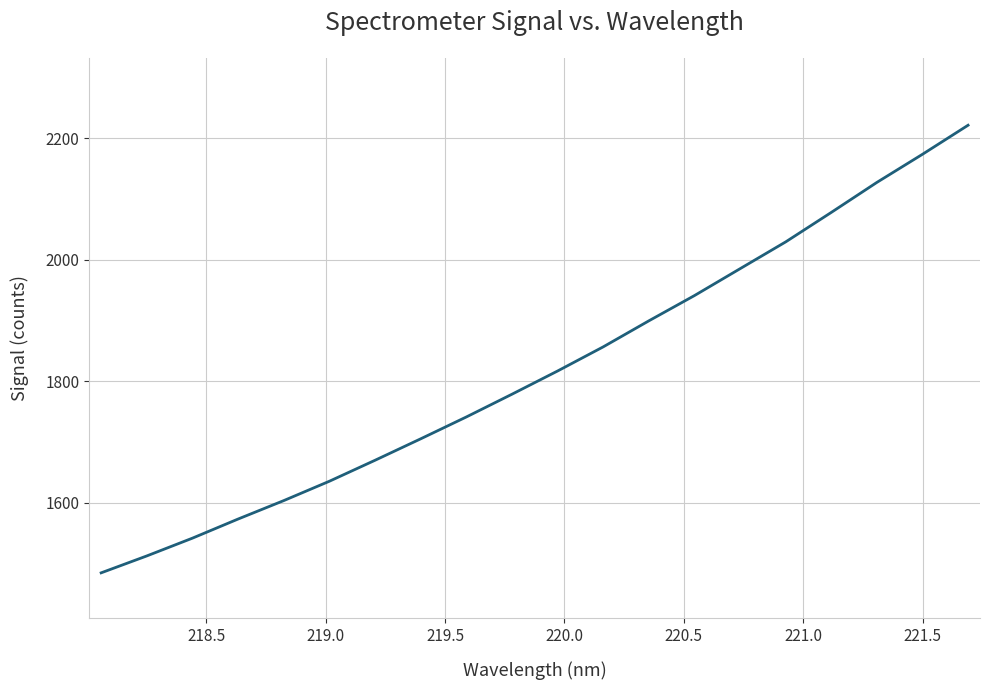

What is the greatest value displayed?

2221.5